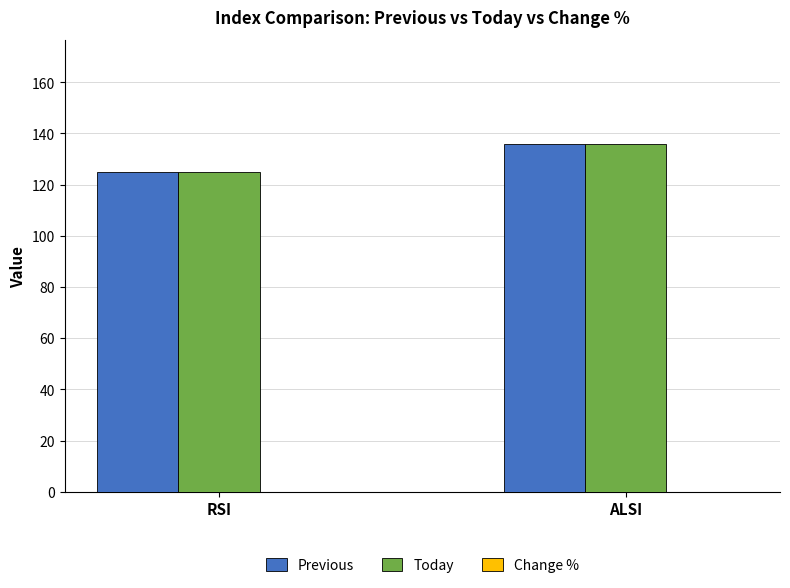

What is the difference between the highest and lowest values at RSI?

0.0